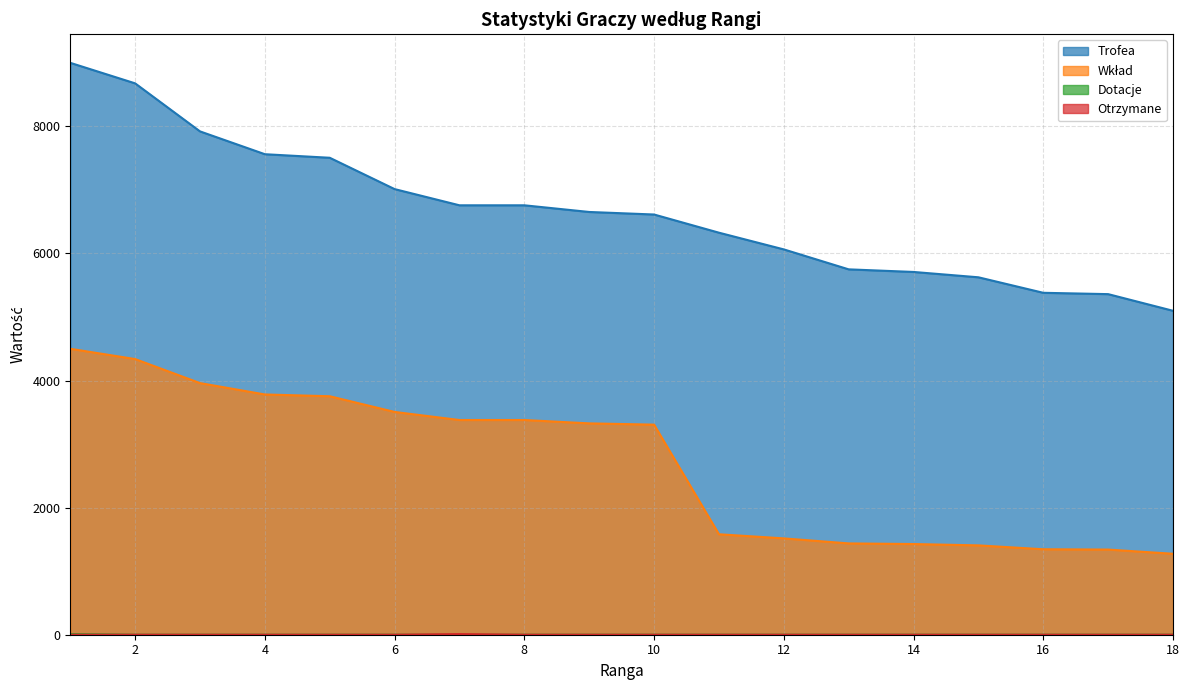

True or false: Wkład and Trofea intersect in this chart.

False